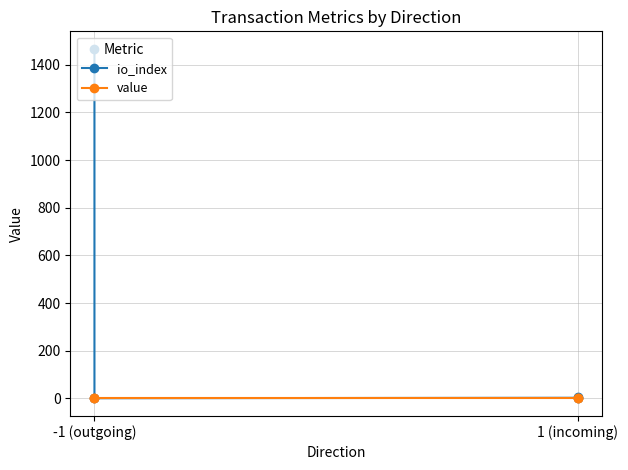

True or false: value has more than 2 interior local peaks.

False